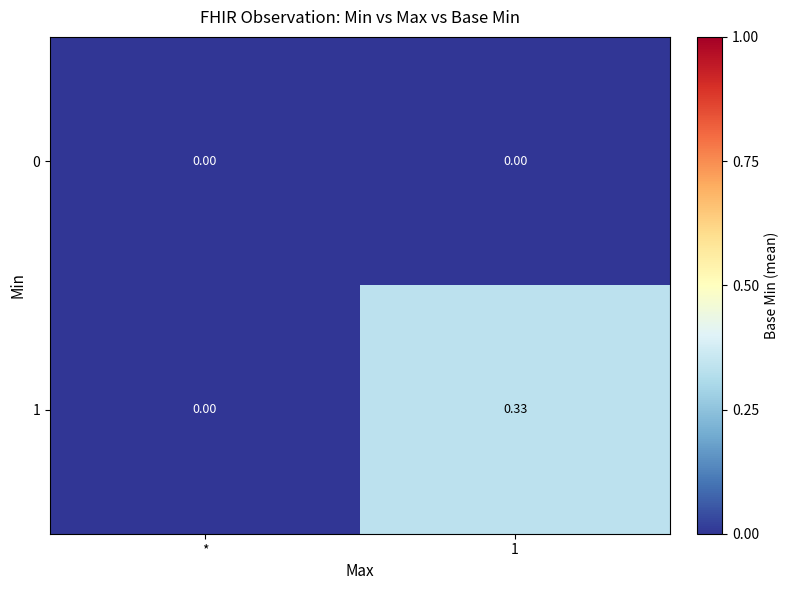

List the series in order of their peak value, lowest first.

0, 1